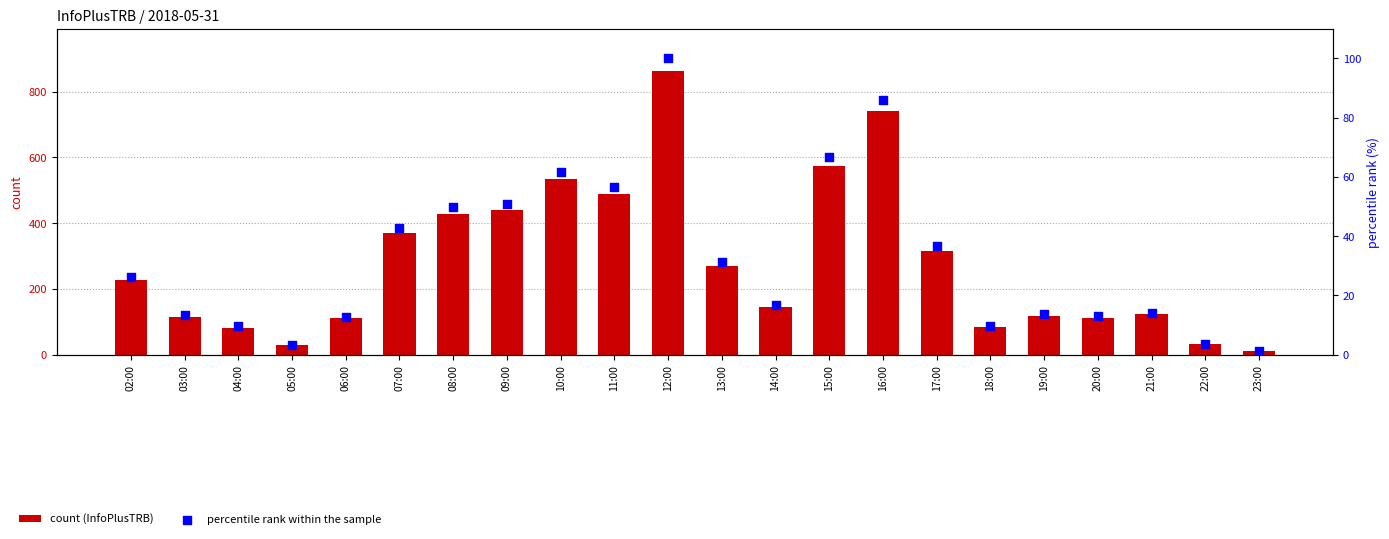

Which series reaches the maximum Y coordinate?

count (InfoPlusTRB)